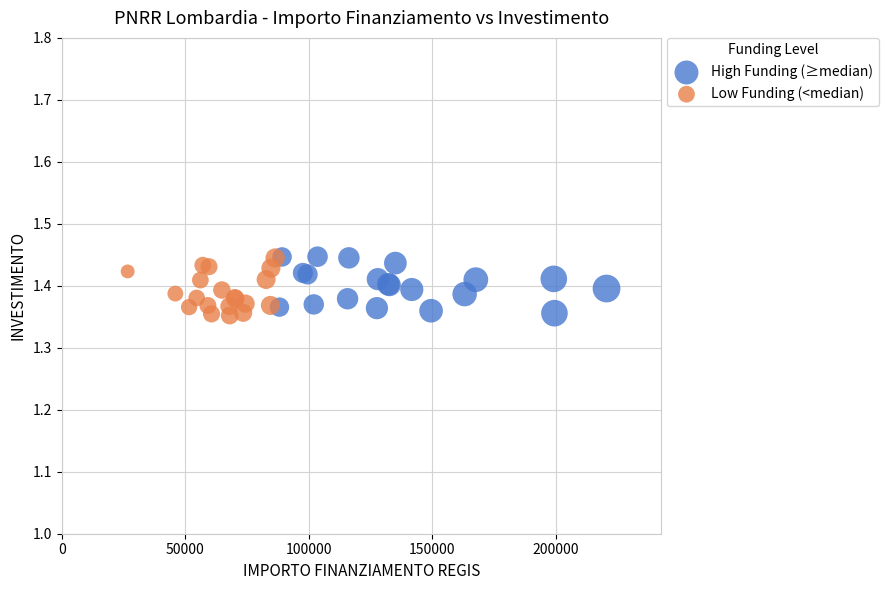

What are all the series names shown in the legend?

High Funding (≥median), Low Funding (<median)